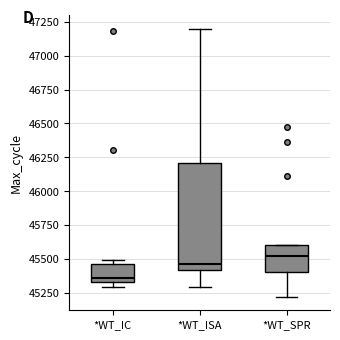

Reading left to right, read every box against the y-axis: the position of its median line, the range the box covers, and the ends of its whiskers. The values are not printed on the chart, so give them approximately, as read against the axis.

*WT_IC: median 45350 (just above the box's lower edge), box 45350 to 45450, whiskers 45300 to 45500
*WT_ISA: median 45450, box 45400 to 46200, whiskers 45300 to 47200
*WT_SPR: median 45500, box 45400 to 45600, whiskers 45200 to 45600